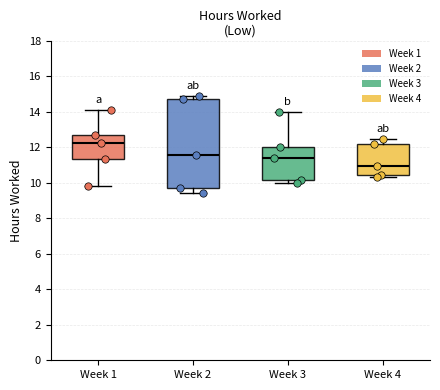

Where is the lower edge of the box for Week 4 on the y-axis? The values are not printed on the chart, so give them approximately, as read against the axis.

10.4